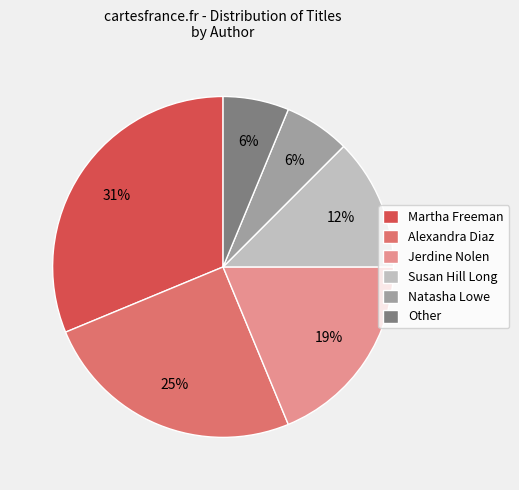

To the nearest percent, what is the difference between the largest and smallest slice percentages?

25%